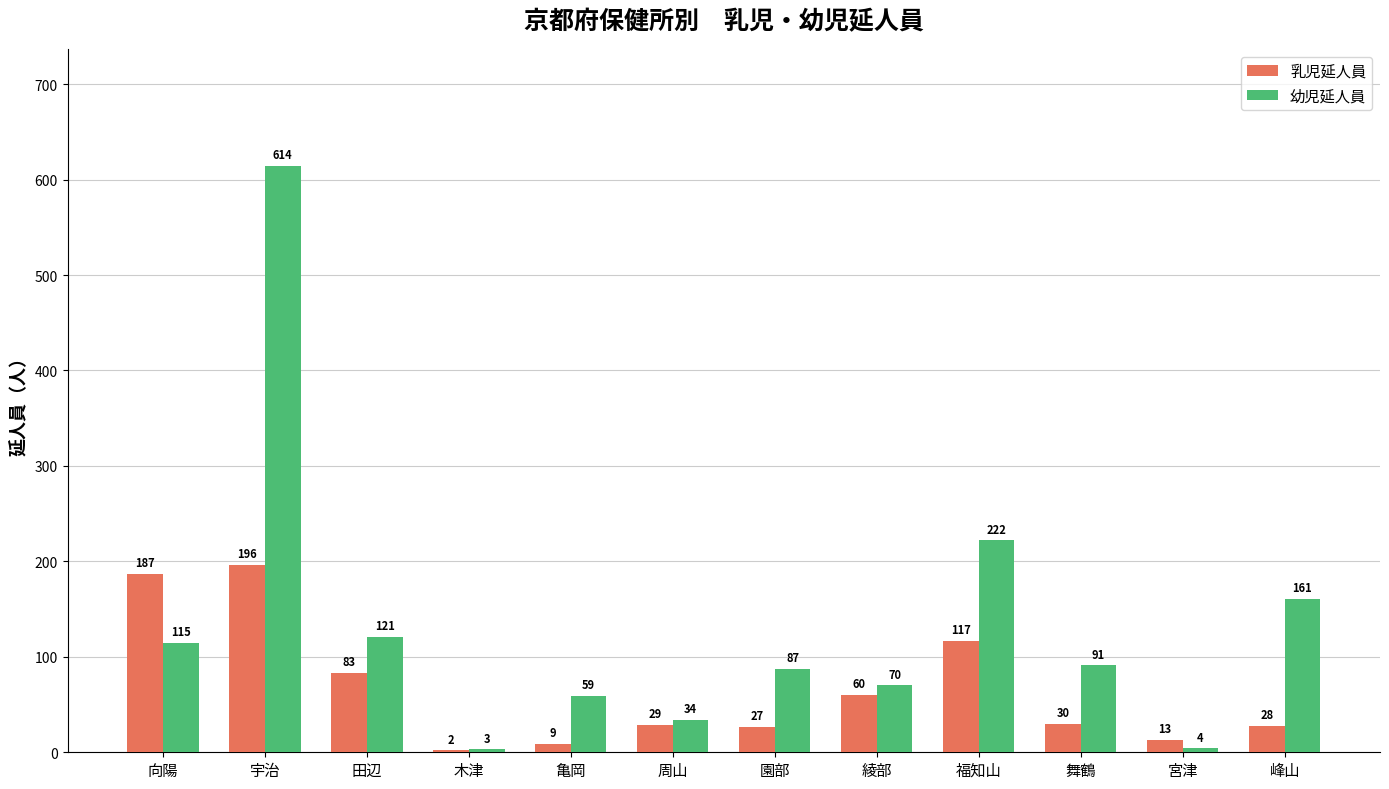

What is the maximum value shown in the chart?

614